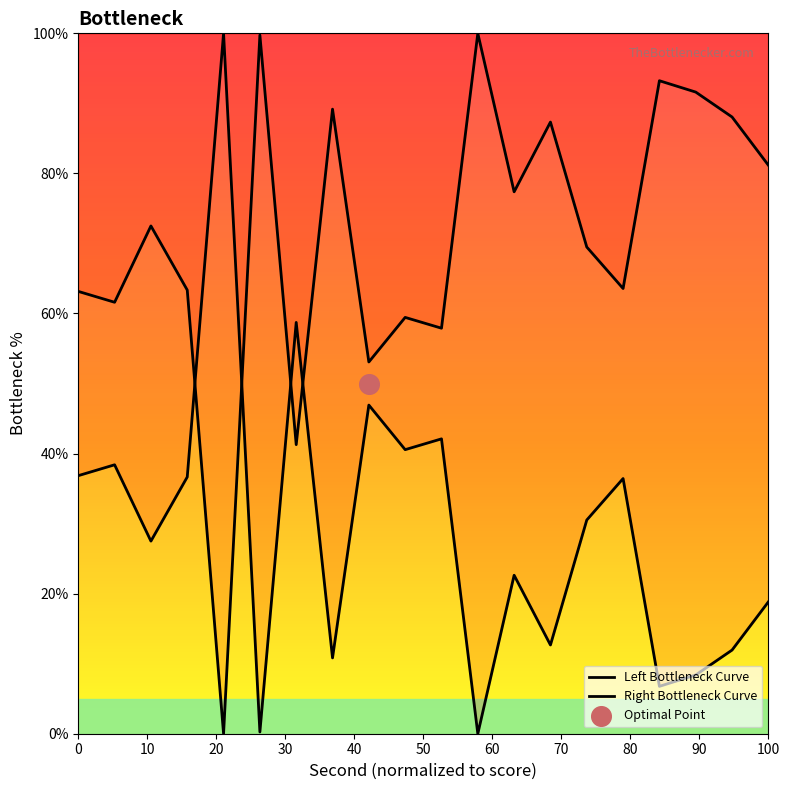

Which has a higher value, 26 or 30?

30